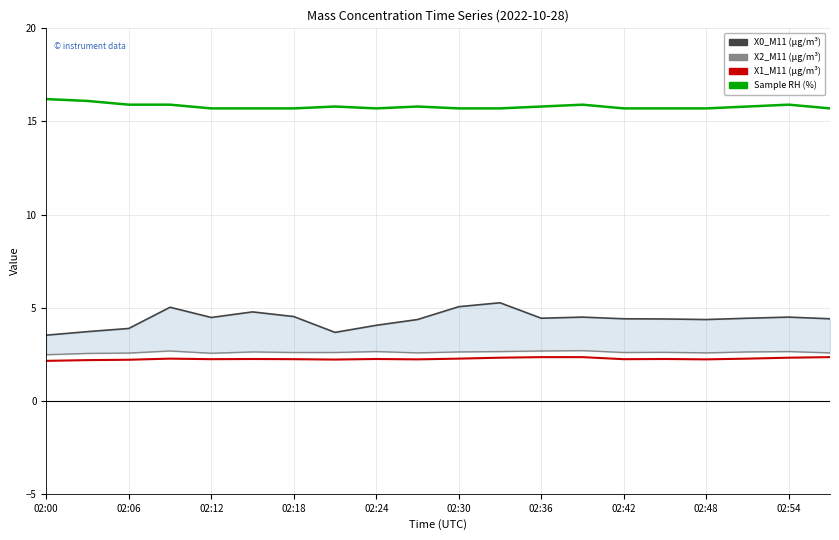

True or false: X0_M11 (μg/m³) and Sample RH (%) intersect in this chart.

False